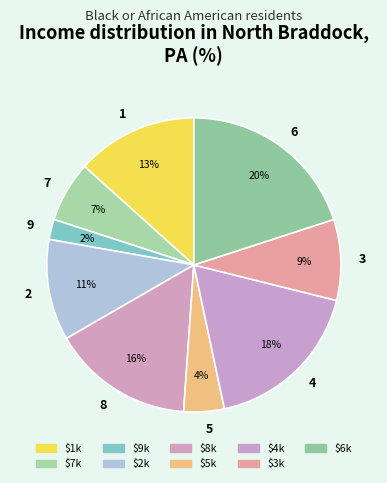

To the nearest percent, what is the difference between the largest and smallest slice percentages?

18%